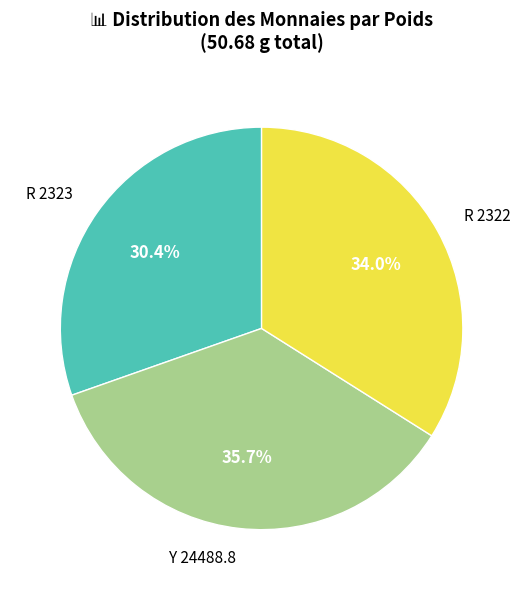

To the nearest percent, what is the difference between the R 2323 and Y 24488.8 slice percentages?

5%